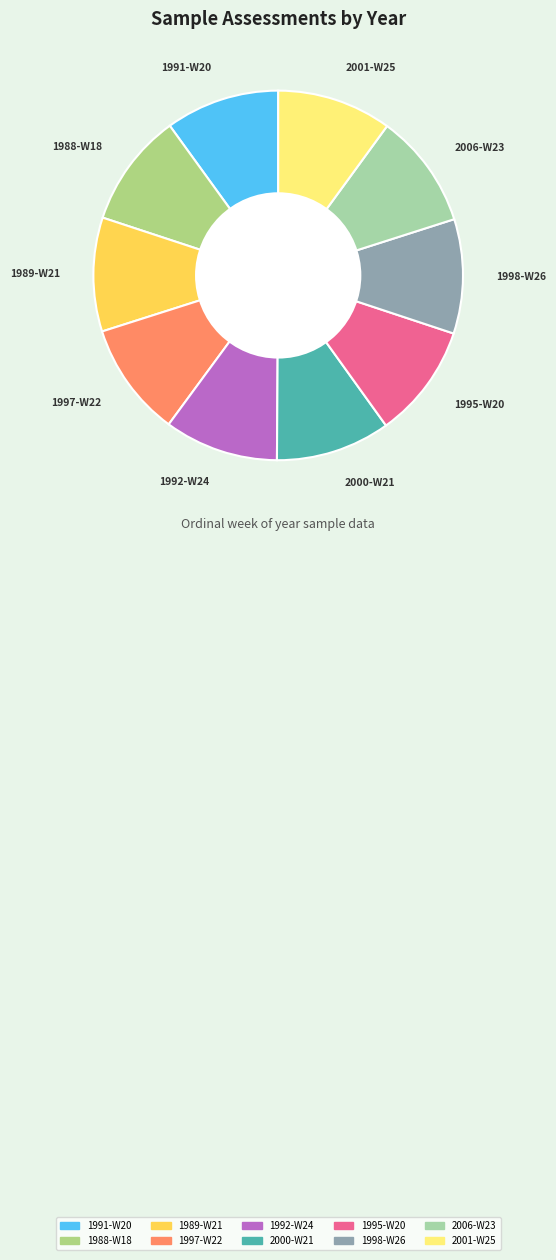

Combined, do 1995-W20 and 1997-W22 account for over 50%?

No